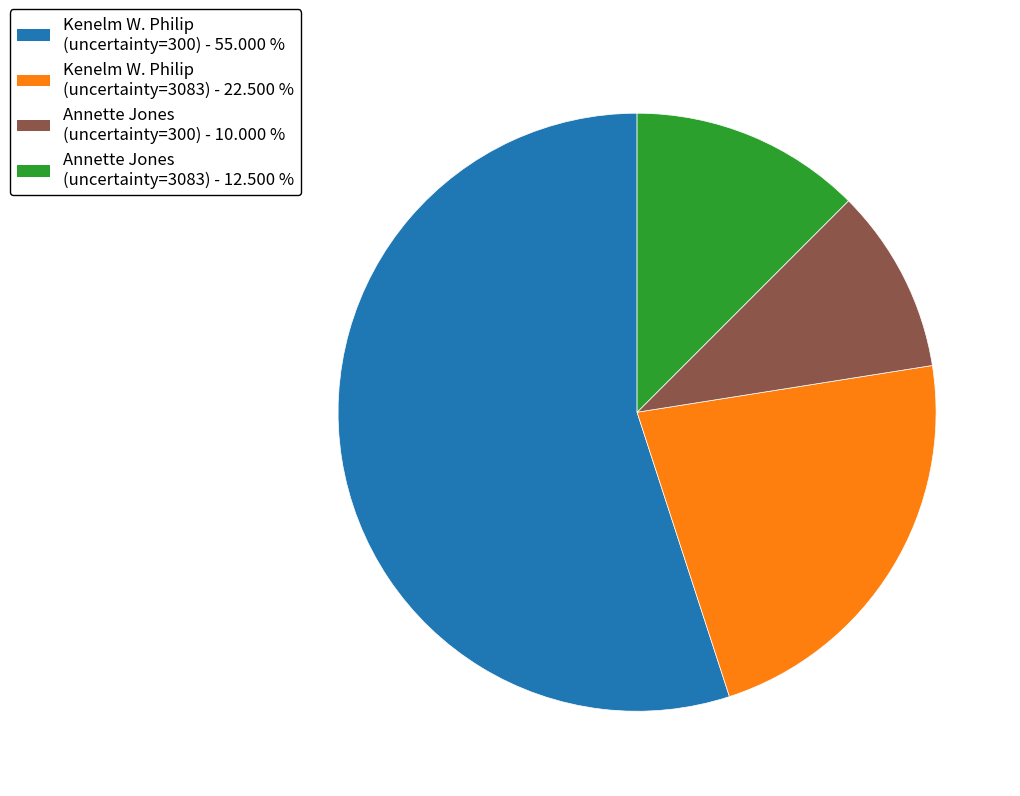

Does any single category account for the majority?

Yes